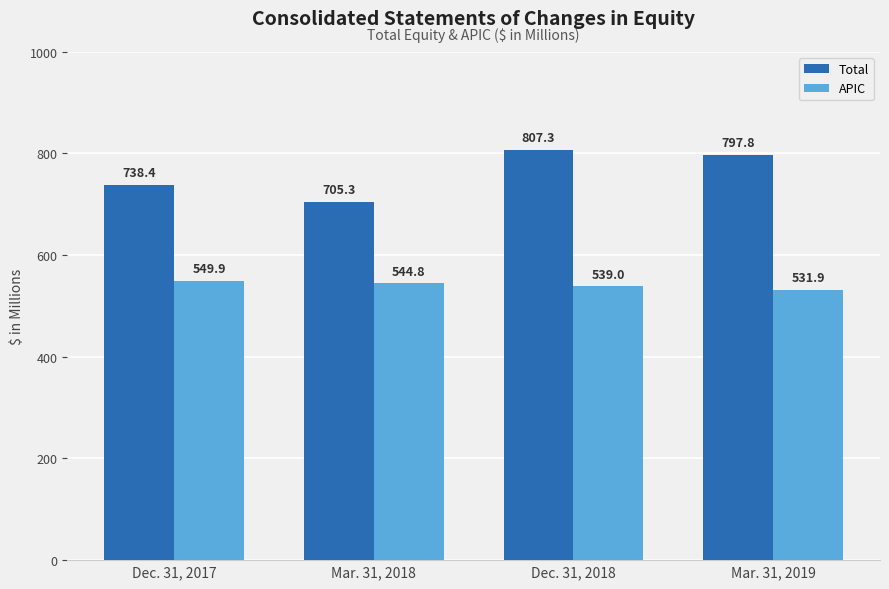

The Total series shows 532.0 at Dec. 31, 2018. True or false?

False